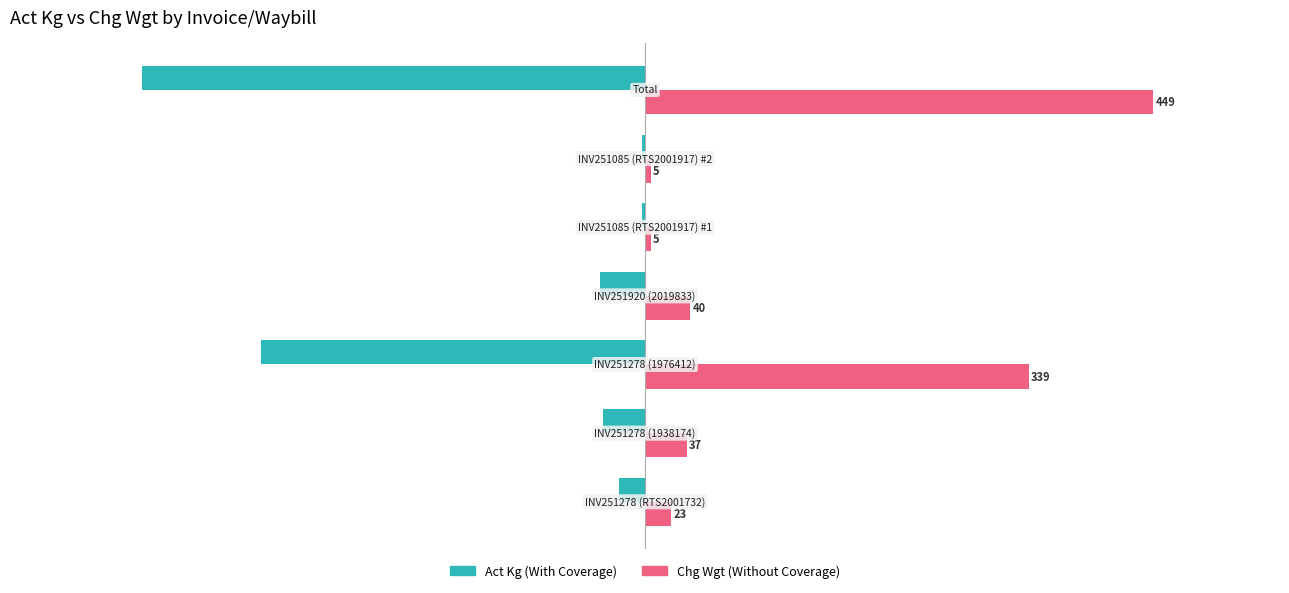

What are all the series names shown in the legend?

Act Kg (With Coverage), Chg Wgt (Without Coverage)